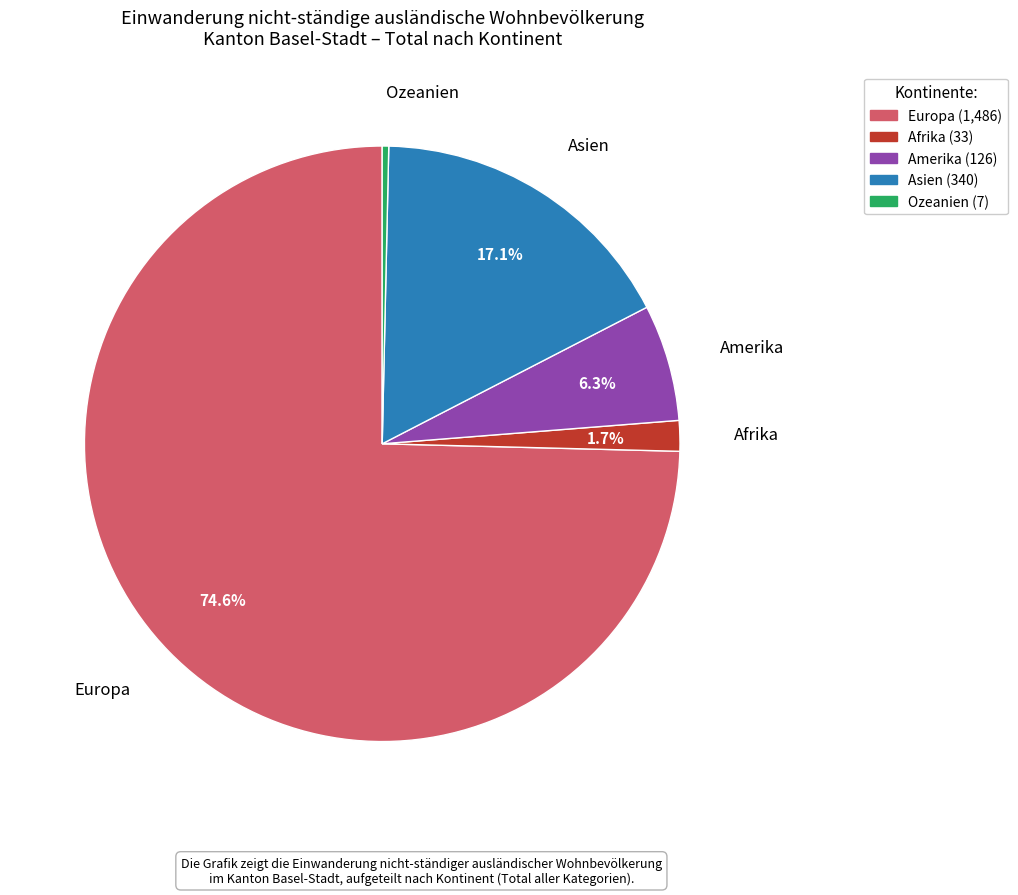

Which slice represents more than half of the pie?

Europa